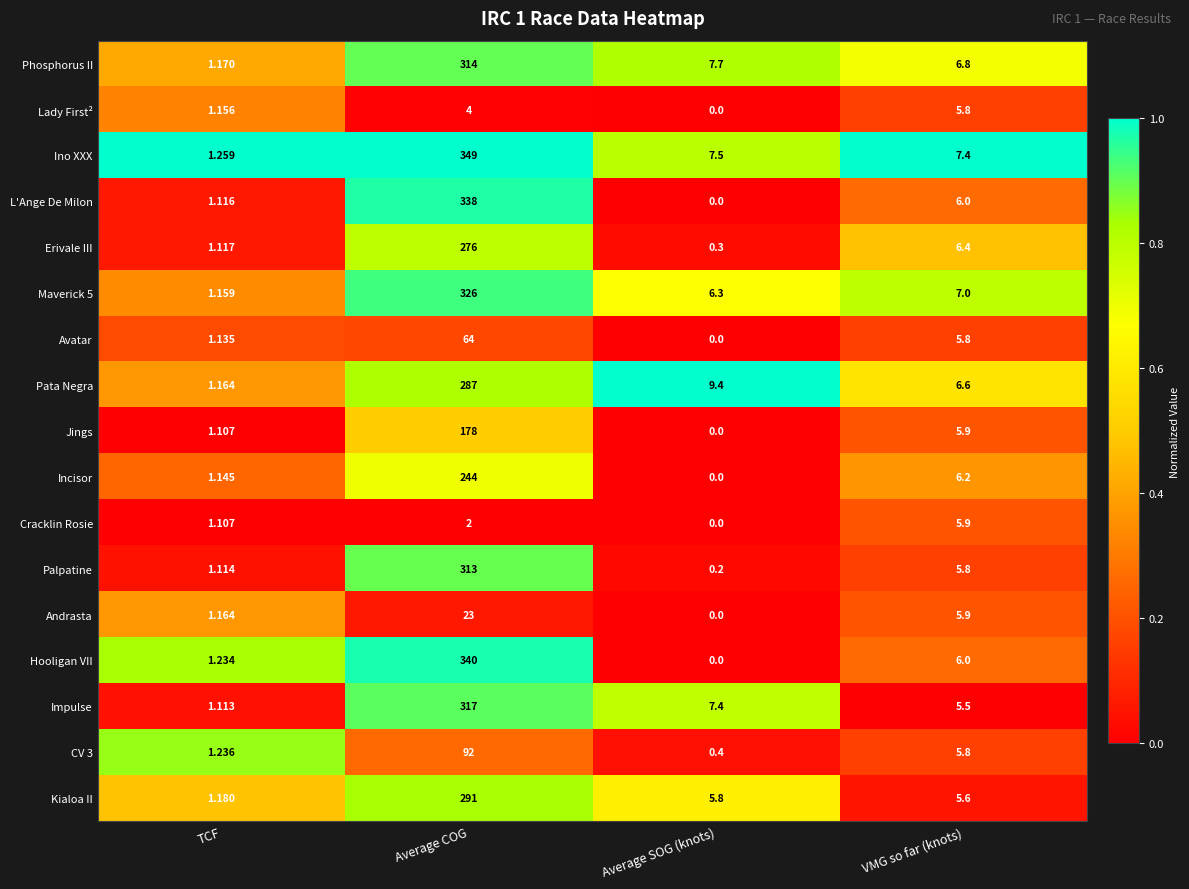

Which series has the widest spread of values?

Ino XXX